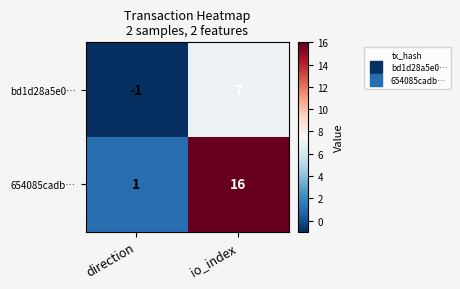

Which series changed the most between direction and io_index?

654085cadb…